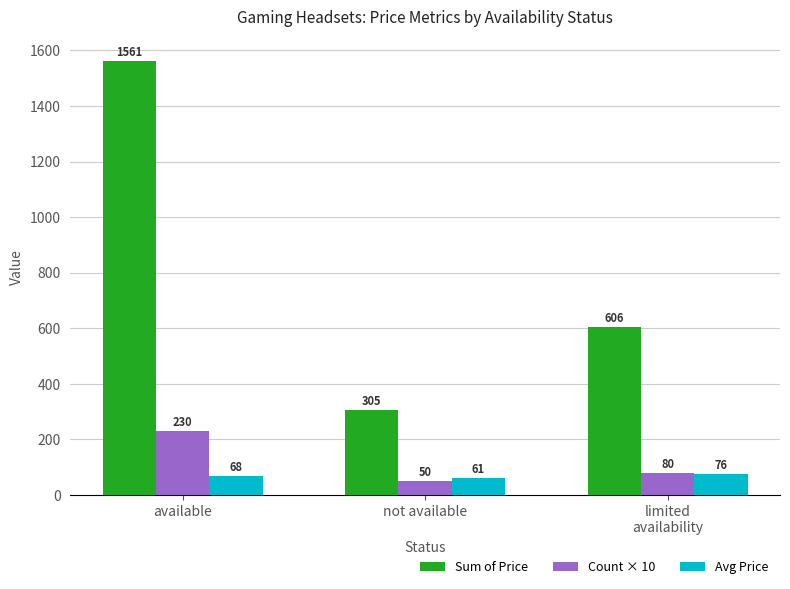

What is the value of the Avg Price bar at the 2nd from the left?

61.0